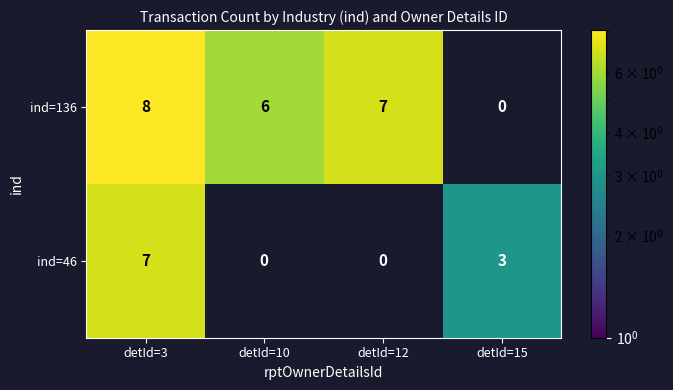

At which label is ind=136 closest to 4?

detId=10